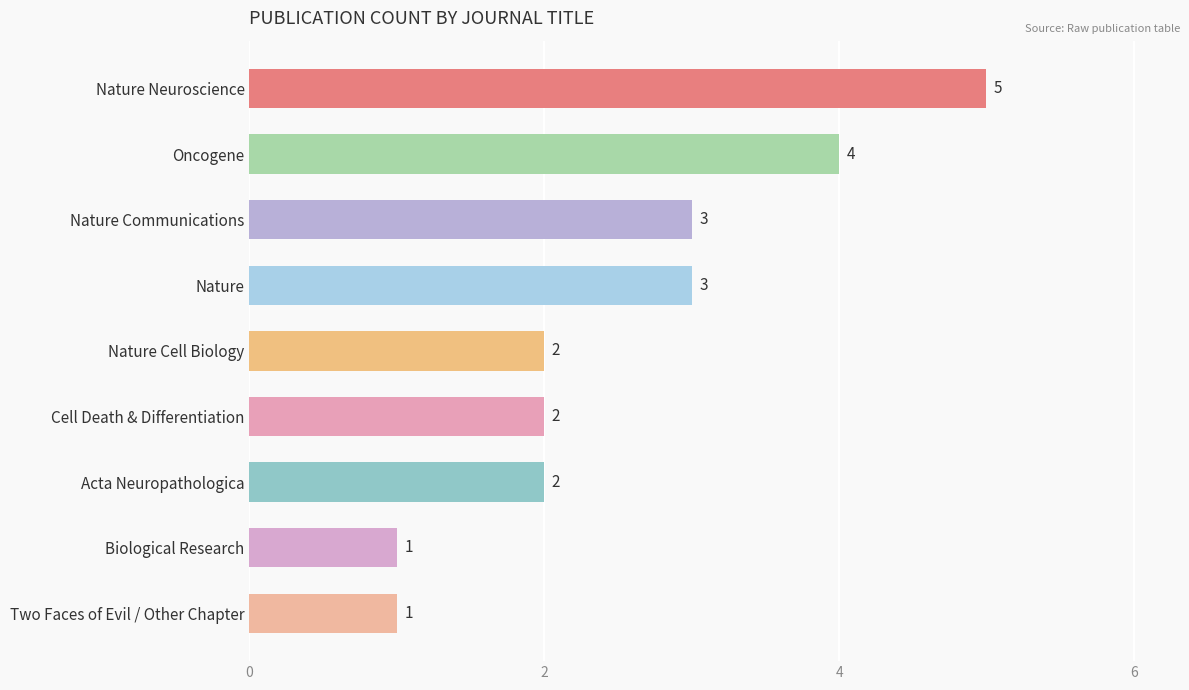

What is the change in value from Nature Communications to Biological Research?

-2